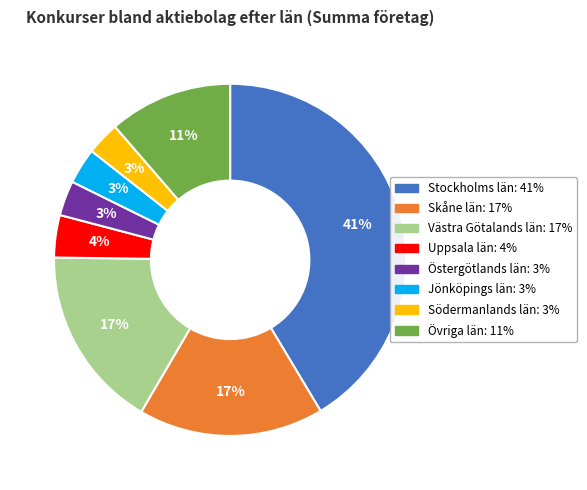

Combined, do Östergötlands län and Jönköpings län account for over 50%?

No